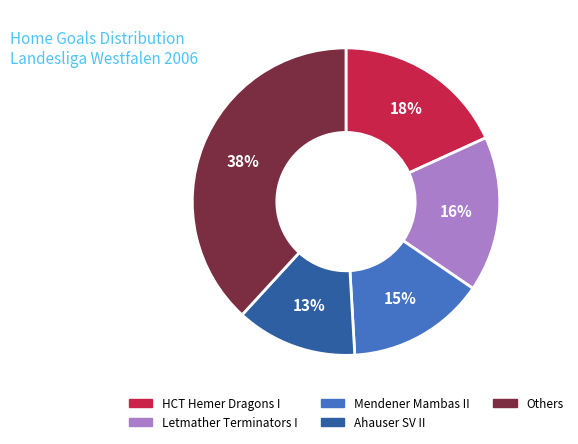

Is it true that Ahauser SV II is 18% of the pie?

False